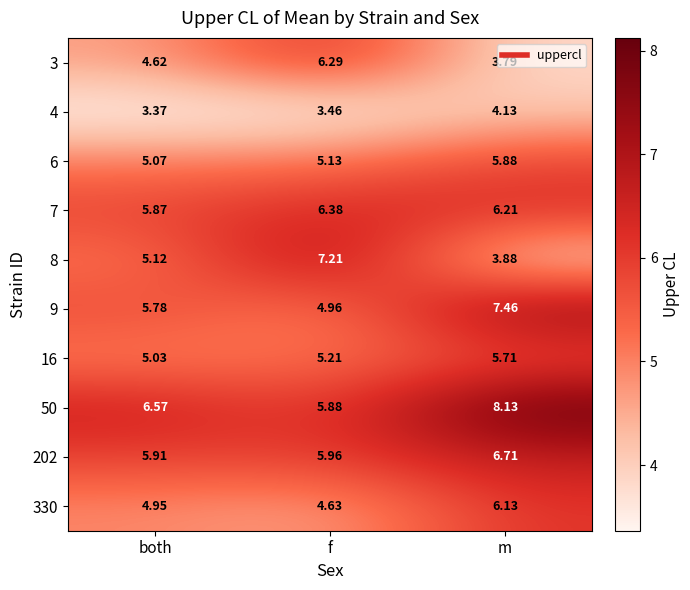

Is the value of 8 at m greater than the value of 202 at m?

No